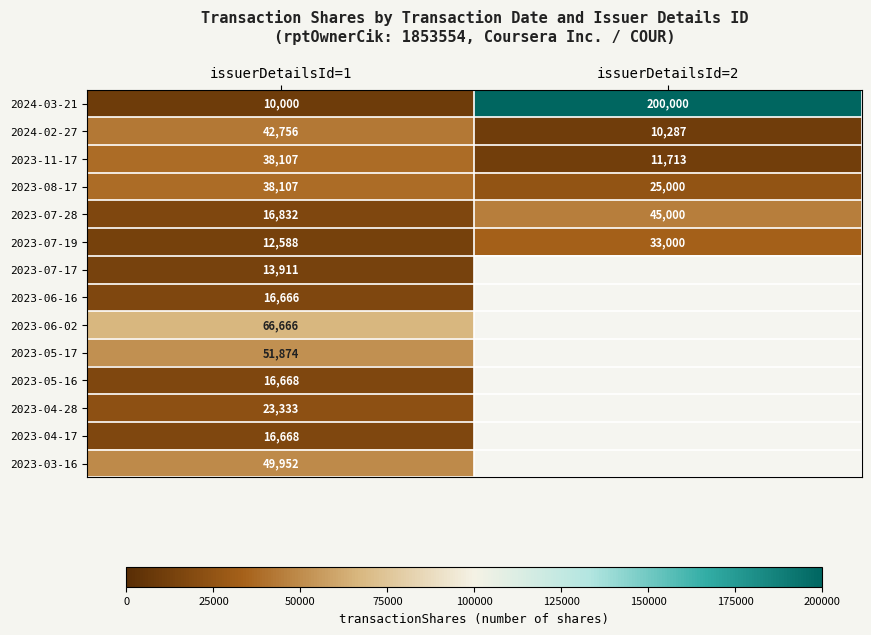

What is the minimum value shown in the chart?

10000.0